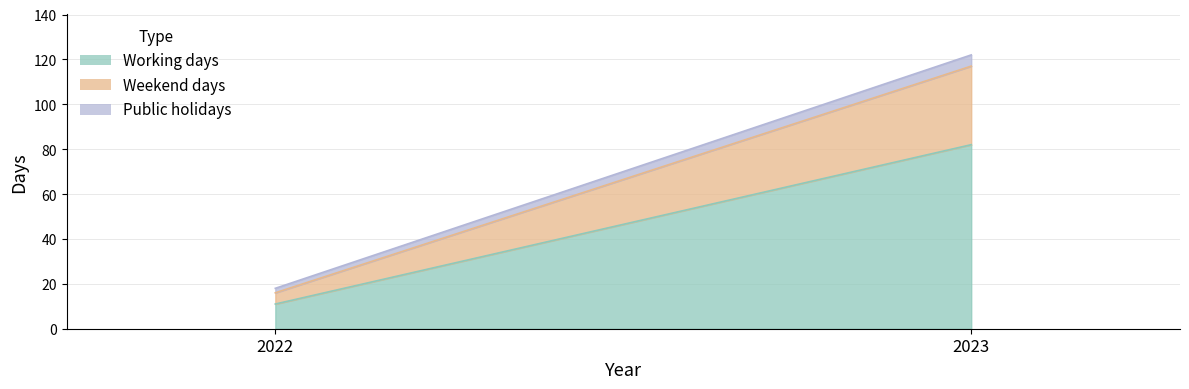

How many lines are shown in the chart?

3